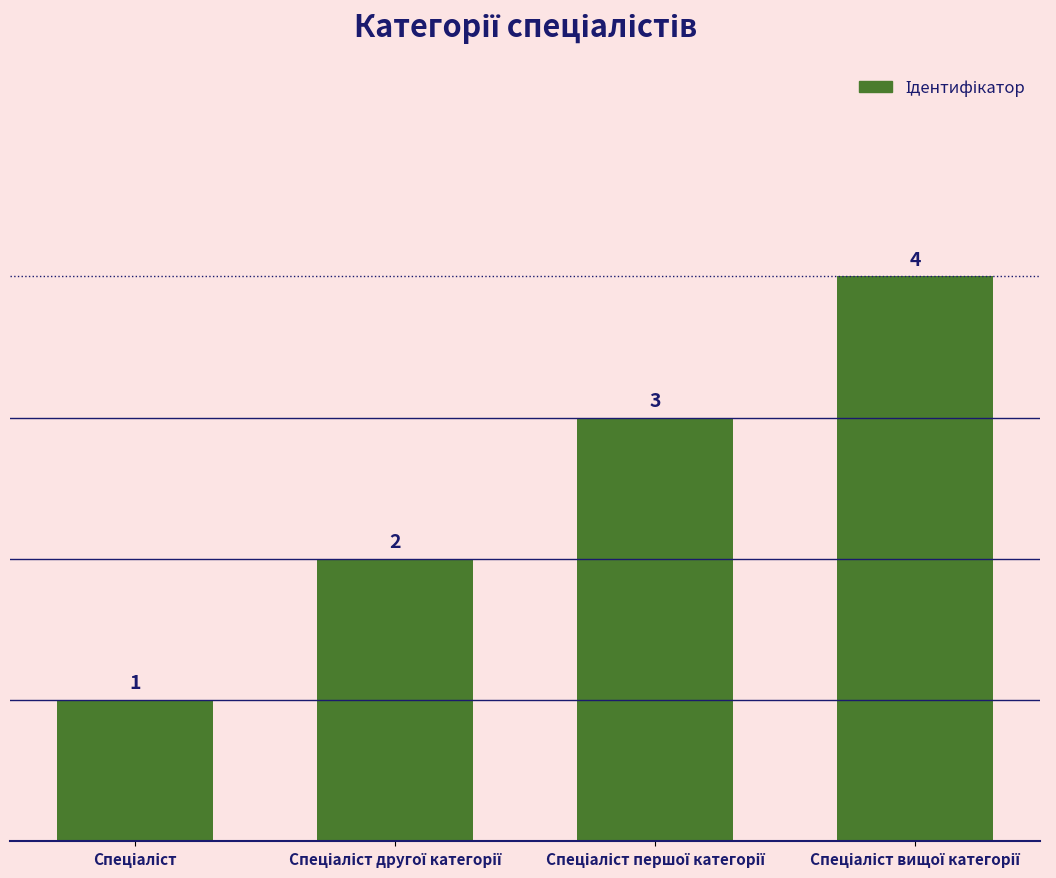

What is the value of the 4th bar from the left?

4